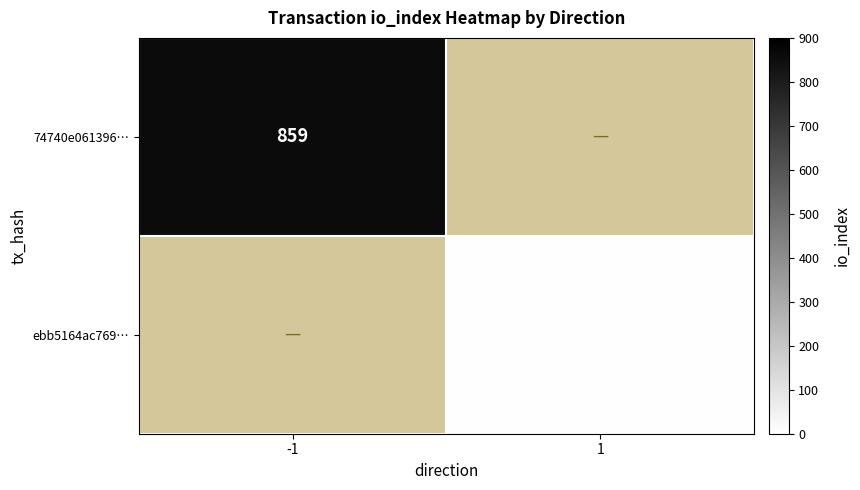

The 74740e061396… series shows 1267 at -1. True or false?

False